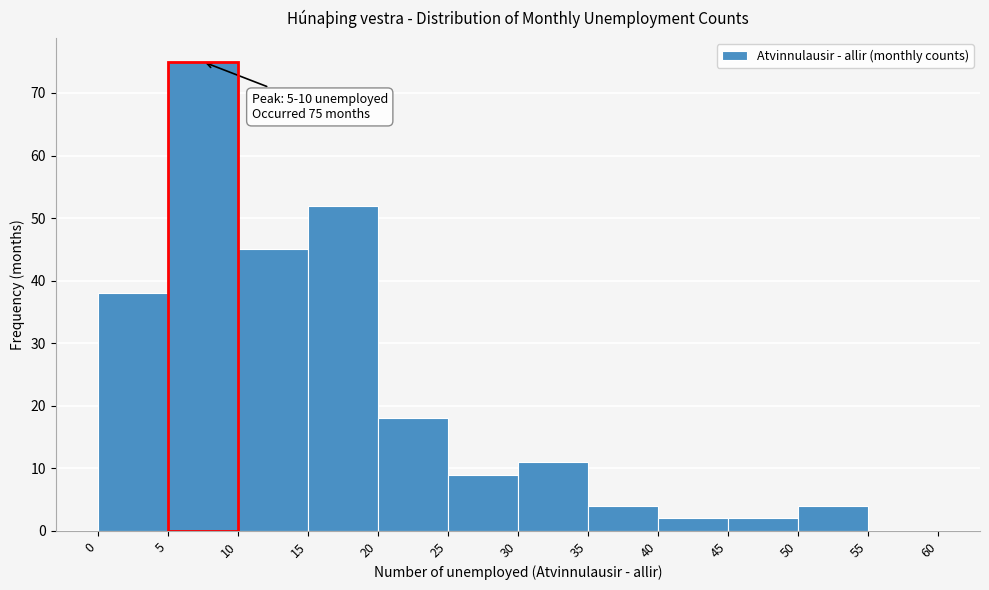

Which range on the x-axis has the tallest bar?

5 to 10